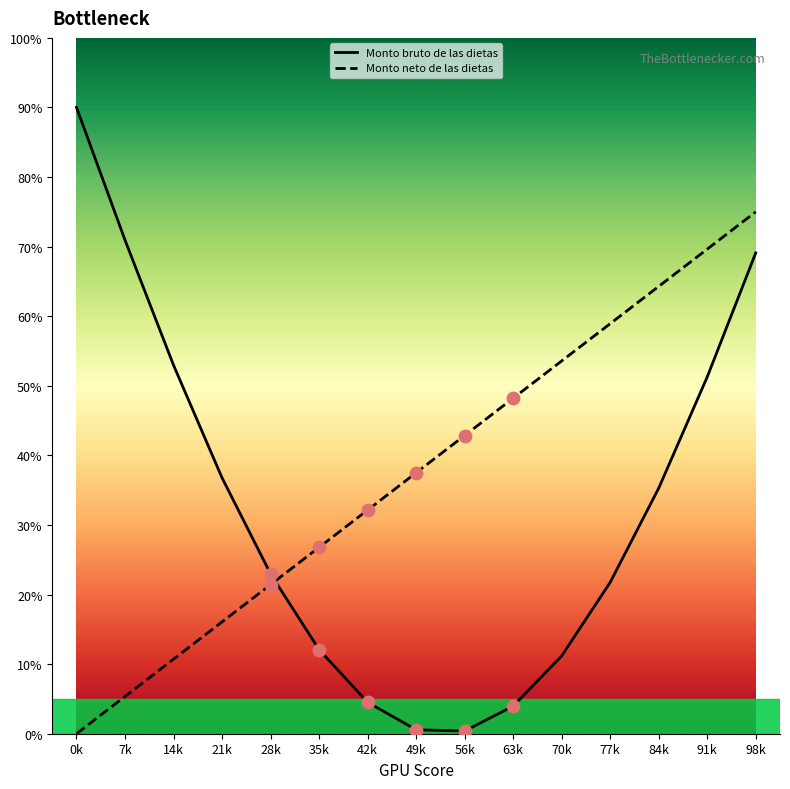

At which category is the sum across all series the highest?

98k